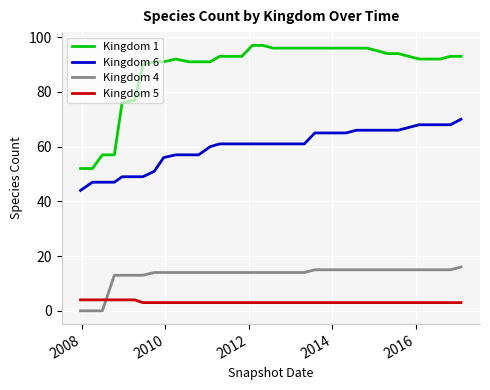

List the series in order of their peak value, lowest first.

Kingdom 5, Kingdom 4, Kingdom 6, Kingdom 1